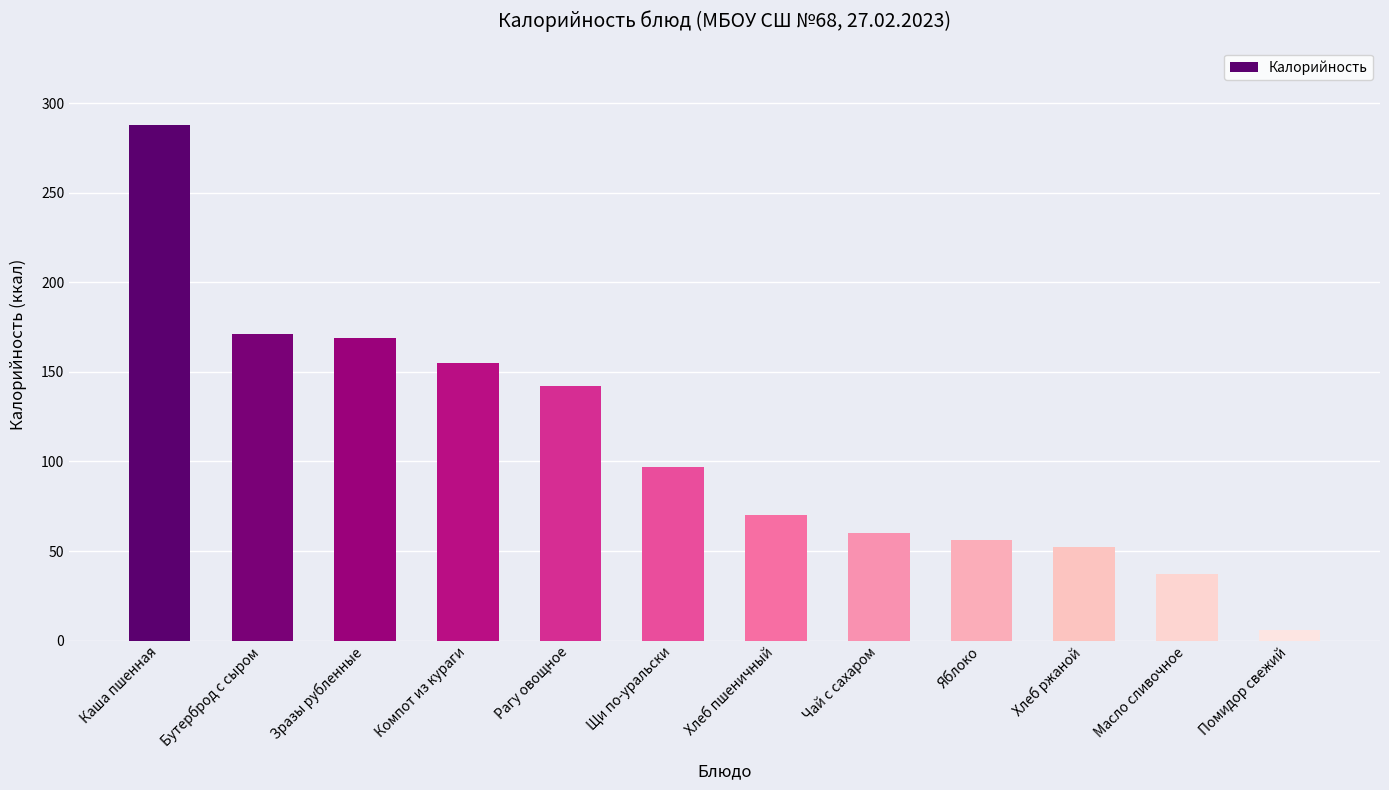

How many values are below 97?

6